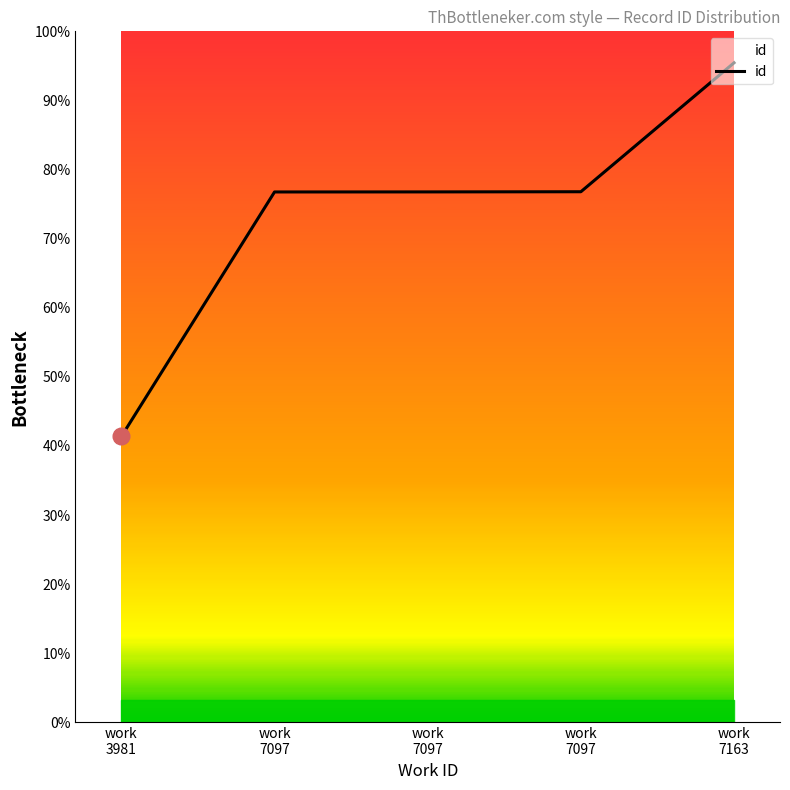

Reading left to right, what are all the values shown in this chart?

10343	19189	19191	19197	23862